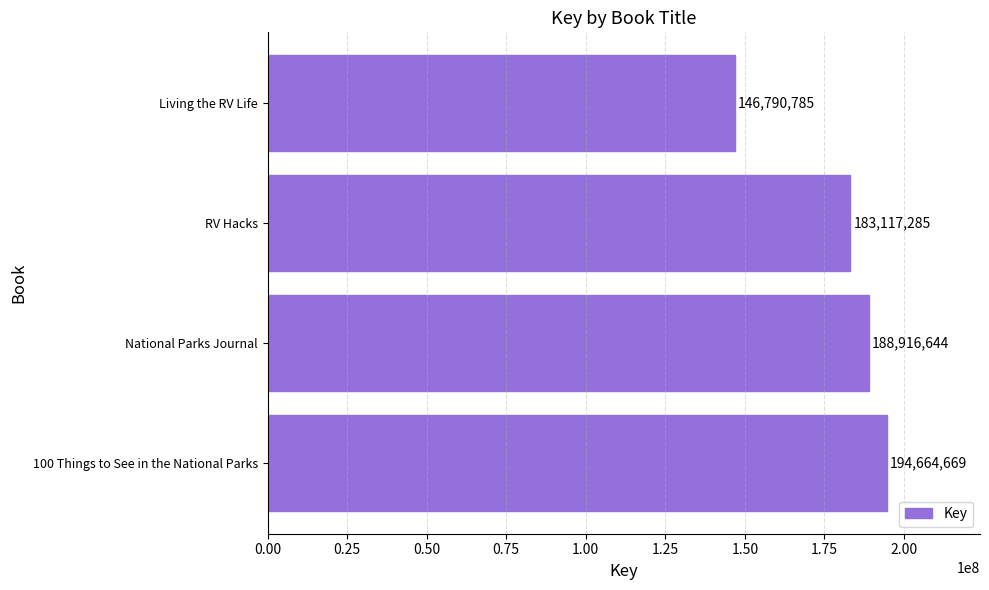

What is the average value?

178372346